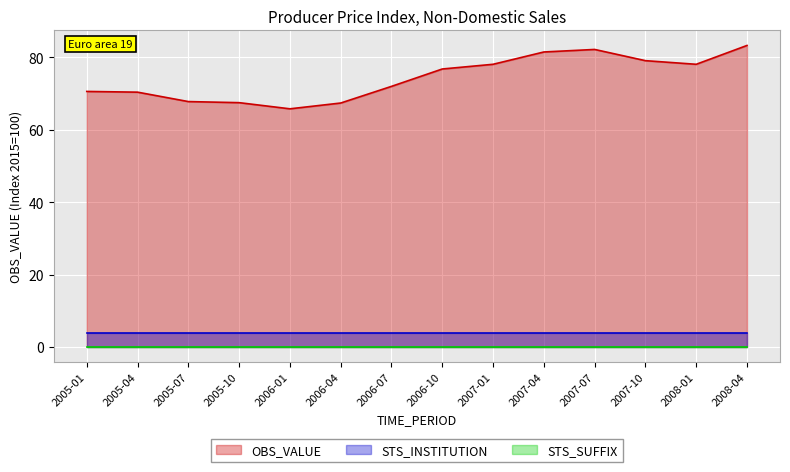

Which category has the highest value across all series?

2008-04